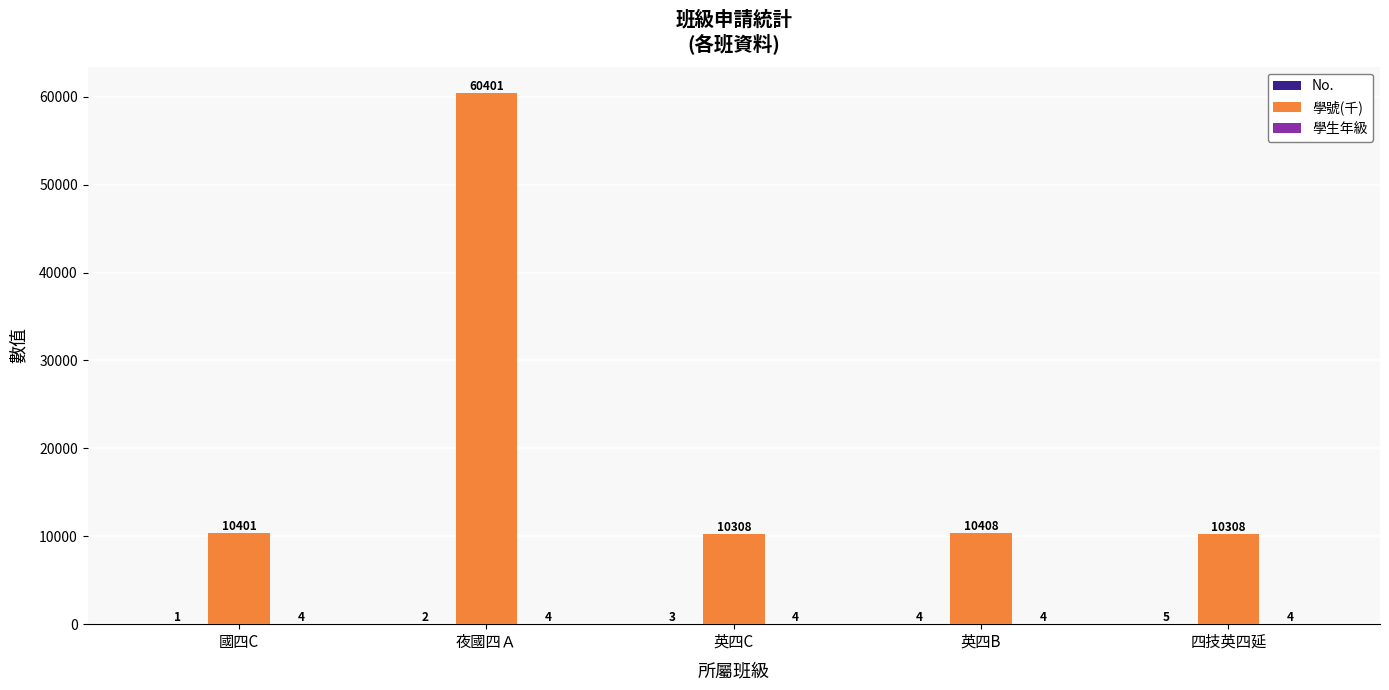

What is the maximum value shown in the chart?

60401